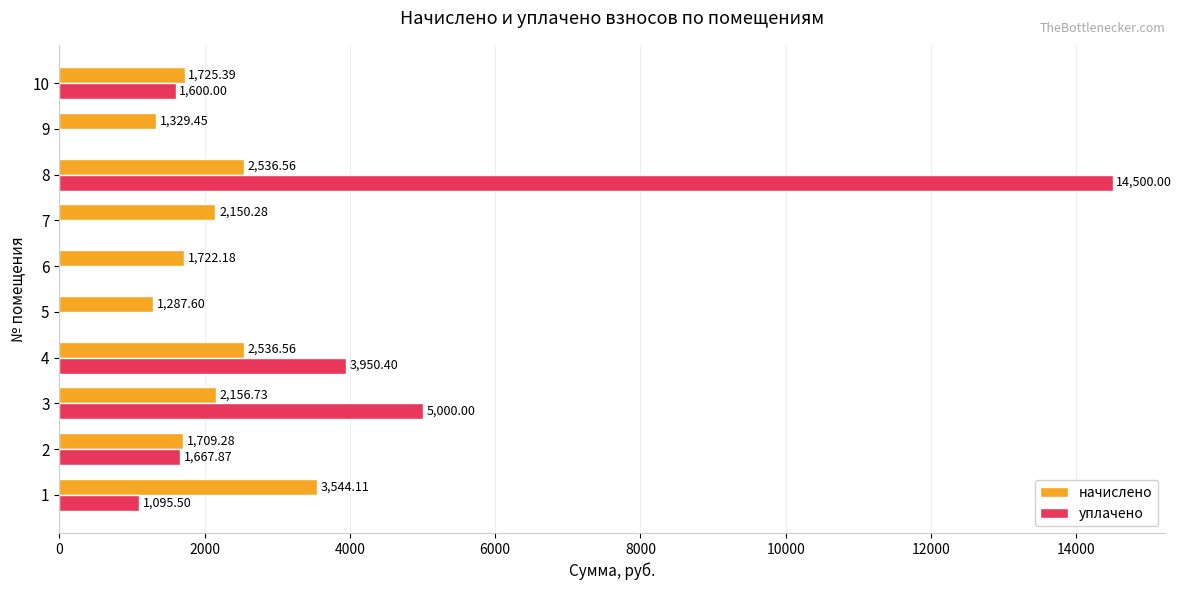

Which series has the largest total across all categories?

уплачено